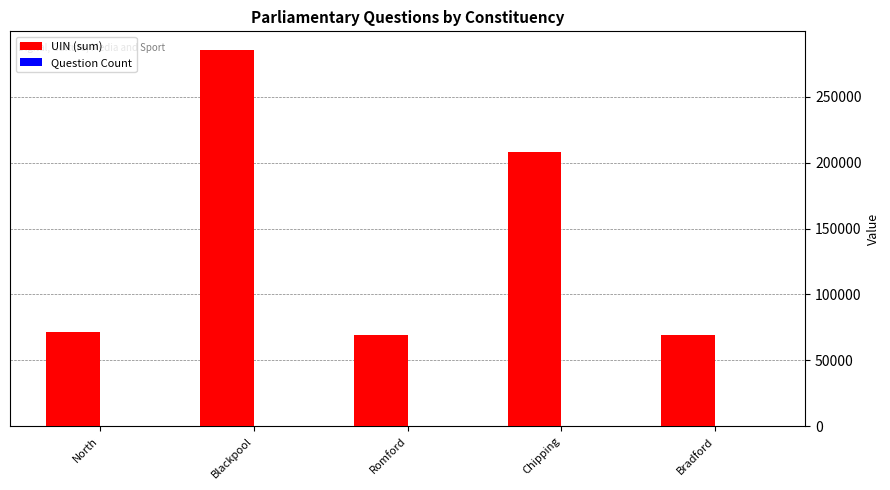

What is the greatest value displayed?

285162